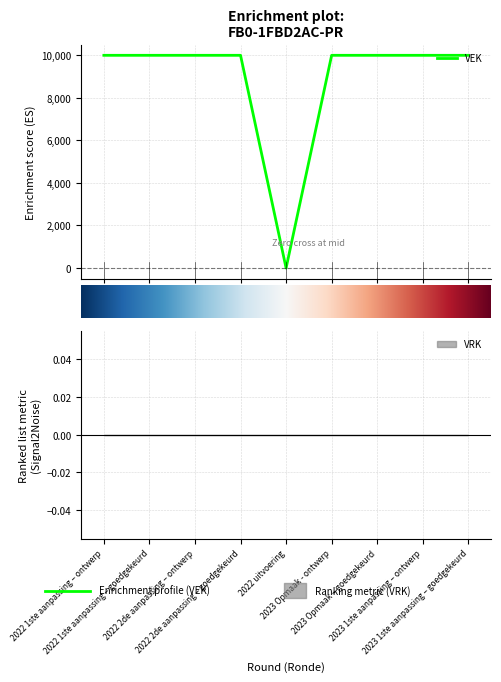

What is the approximate value at 2023 Opmaak - ontwerp?

10000